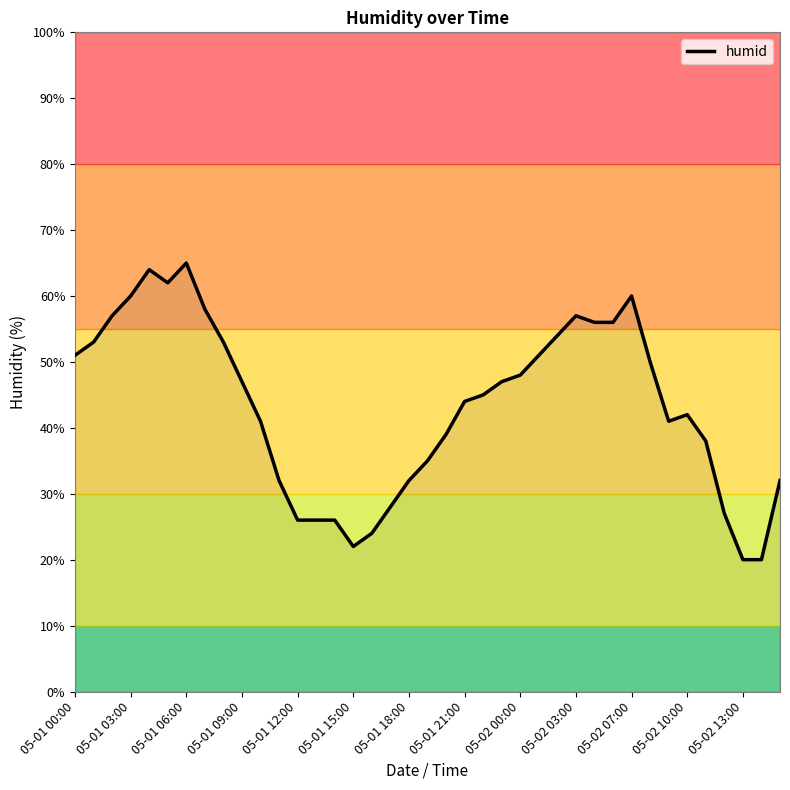

How many categories are shown in the chart?

39